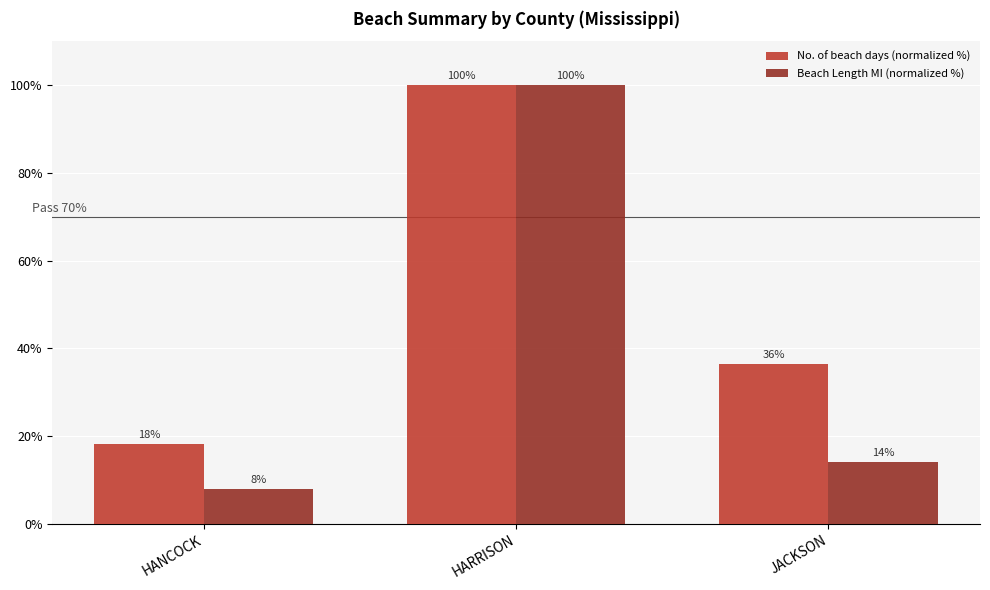

Rank the series by their average value, from lowest to highest.

Beach Length MI (normalized %), No. of beach days (normalized %)